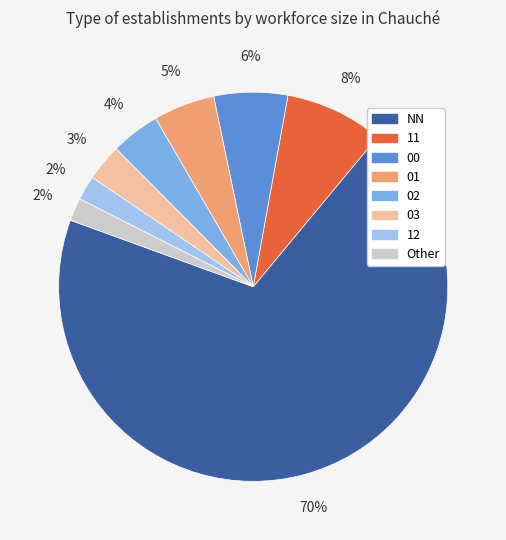

Combined, do 02 and 03 account for over 50%?

No